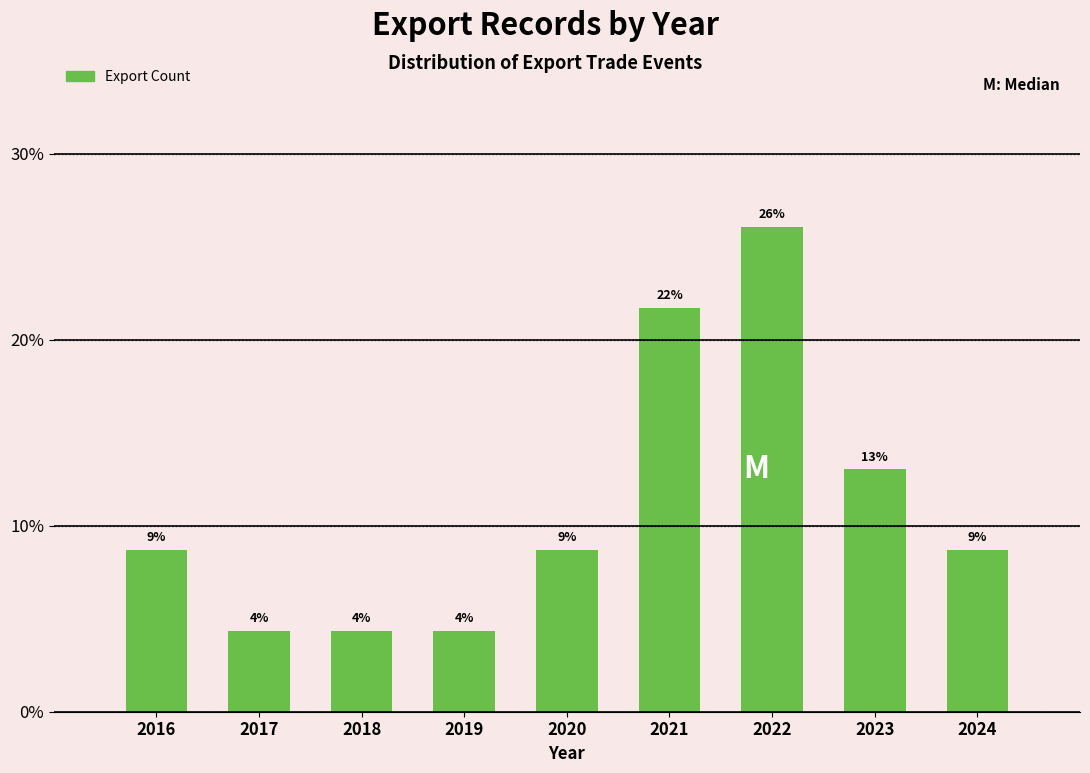

How many bars are there in total?

9